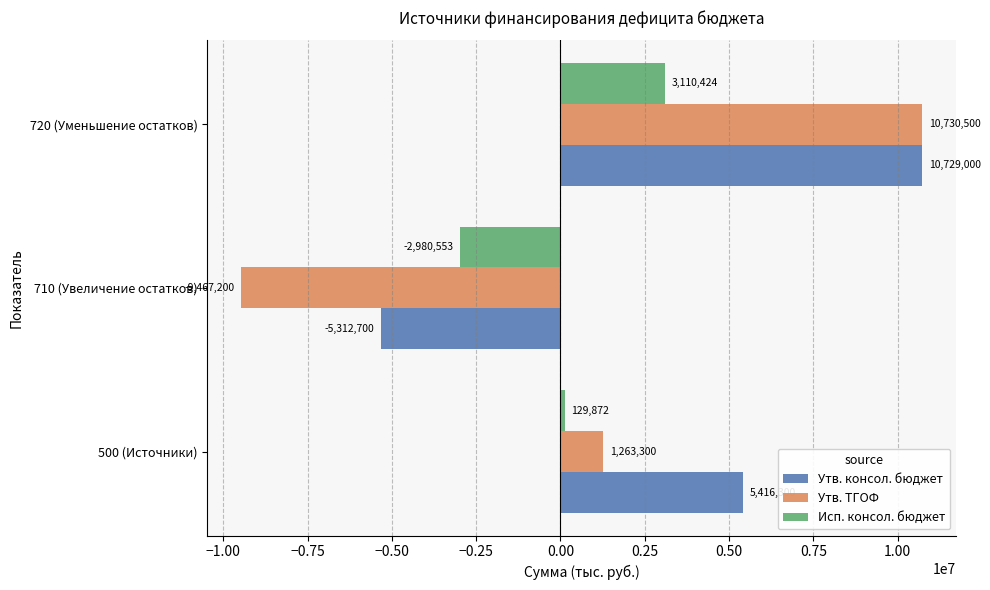

Which series has the largest total across all categories?

Утв. консол. бюджет